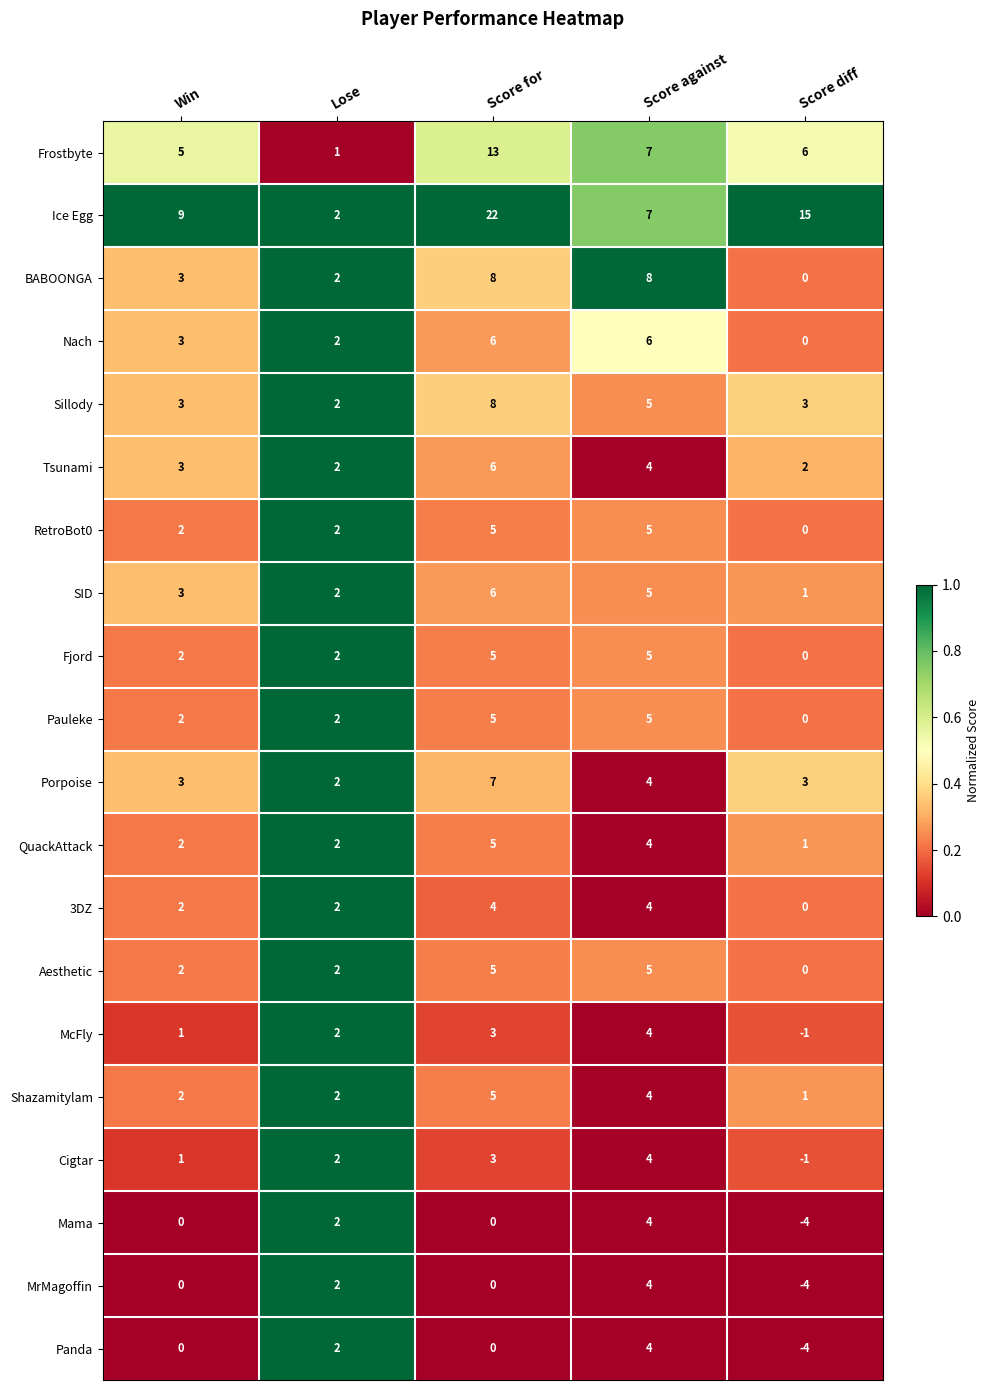

At which category does the chart reach its peak across all series?

Score for